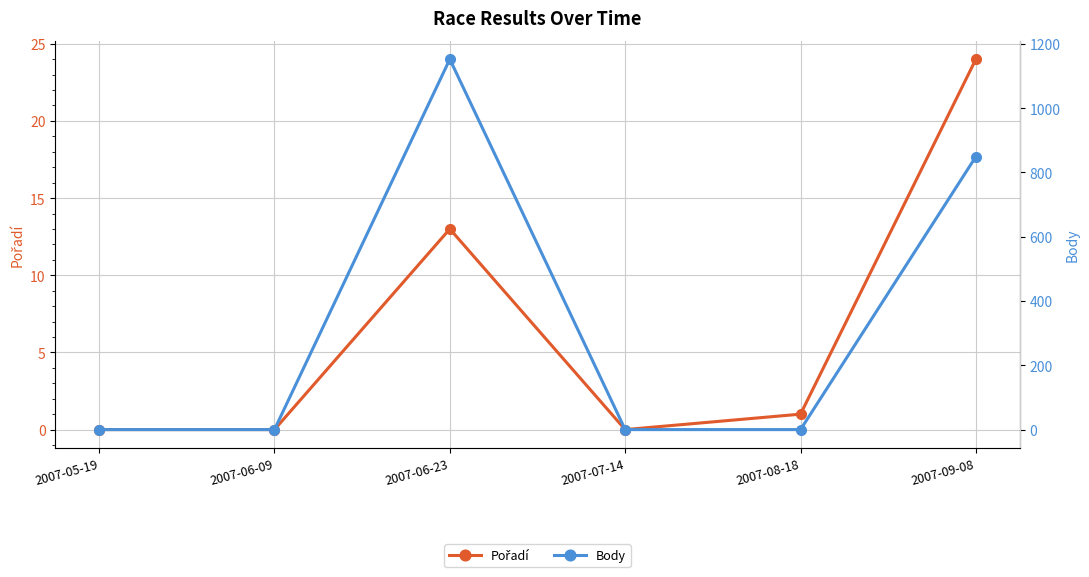

What is the total value across all series at 2007-06-23?

1165